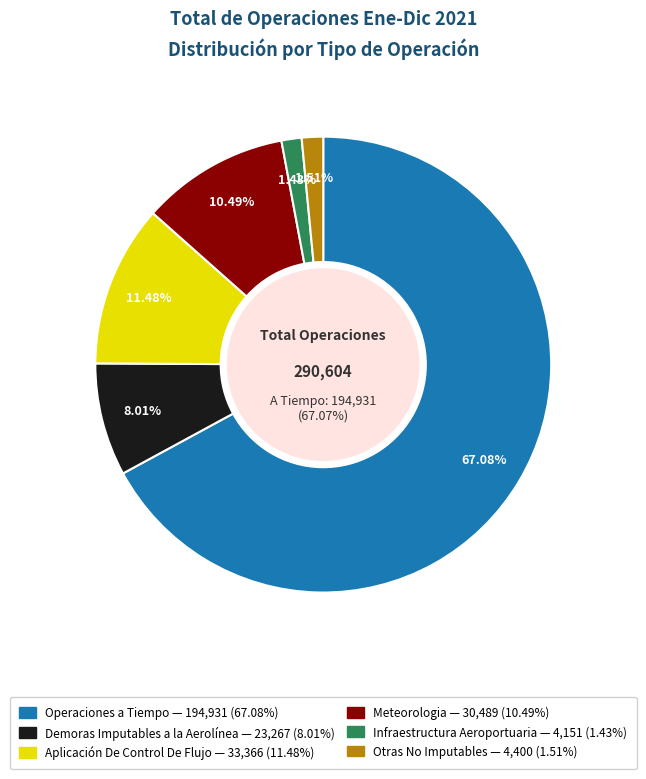

To the nearest percent, what is the combined percentage of Aplicación De Control De Flujo and Demoras Imputables a la Aerolínea?

19%